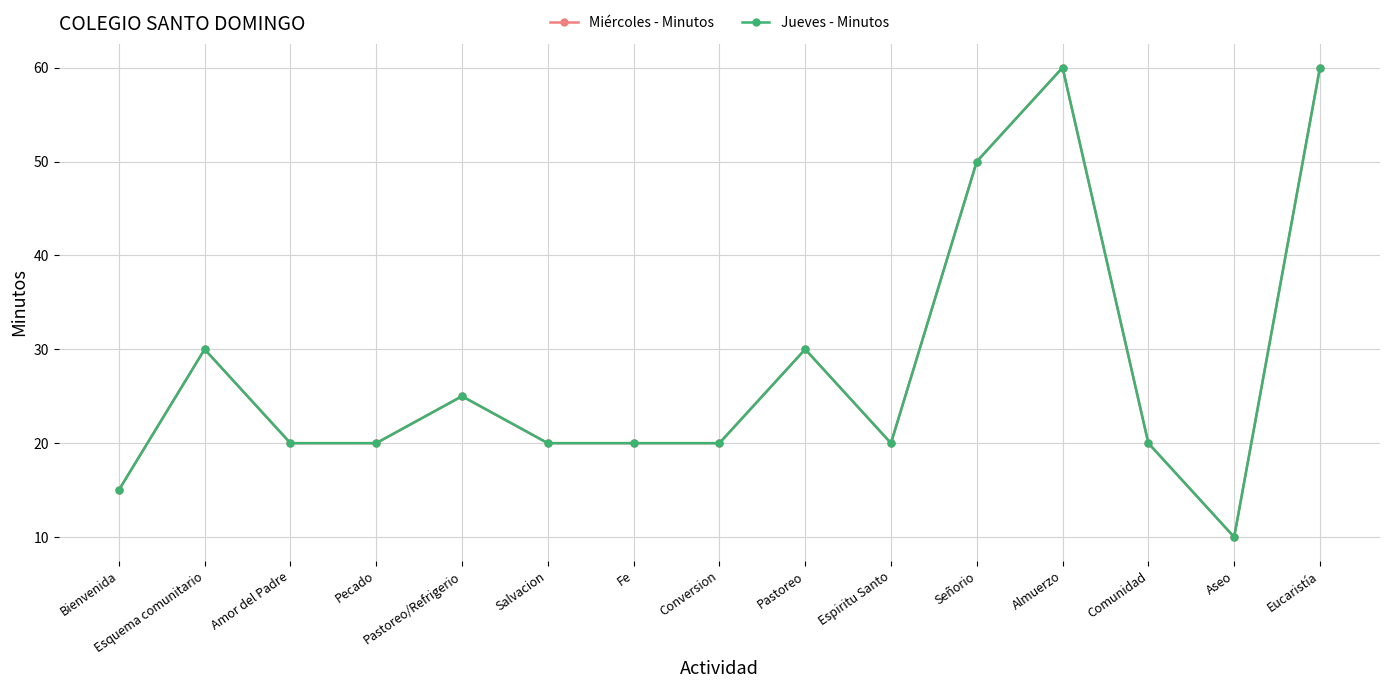

Which series has the widest spread of values?

Miércoles - Minutos